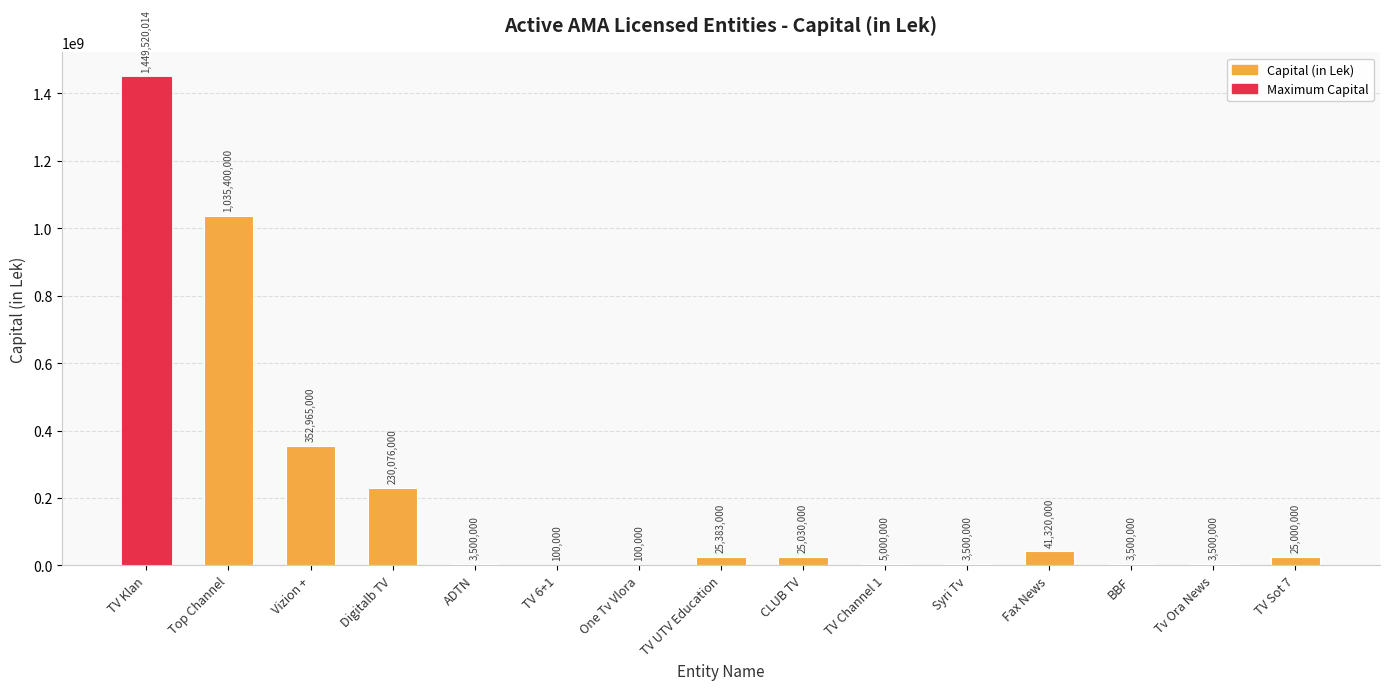

What is the sum of all values?

3203894014